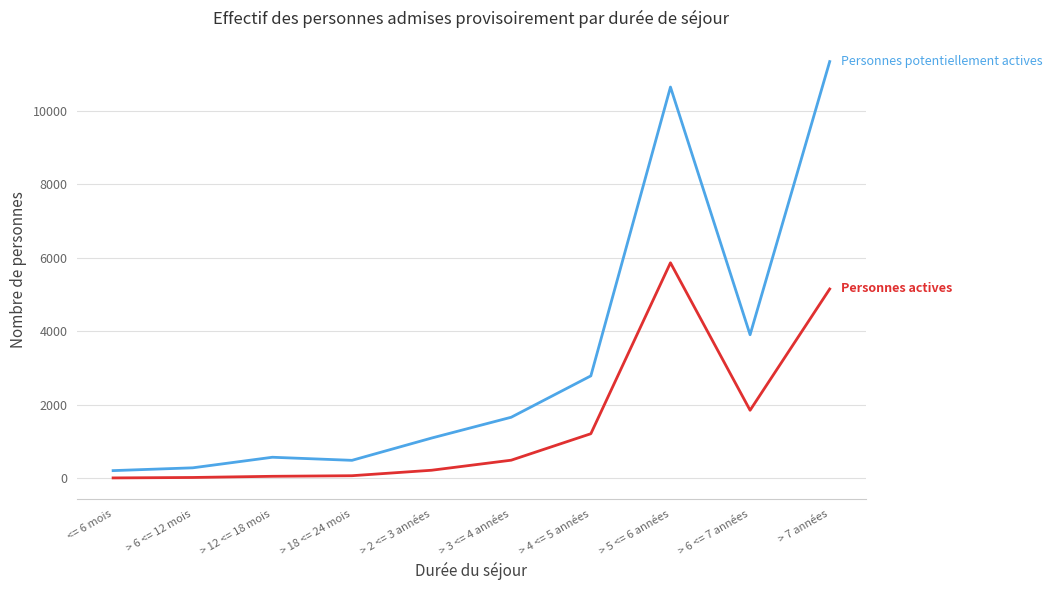

What is the maximum value shown in the chart?

11344